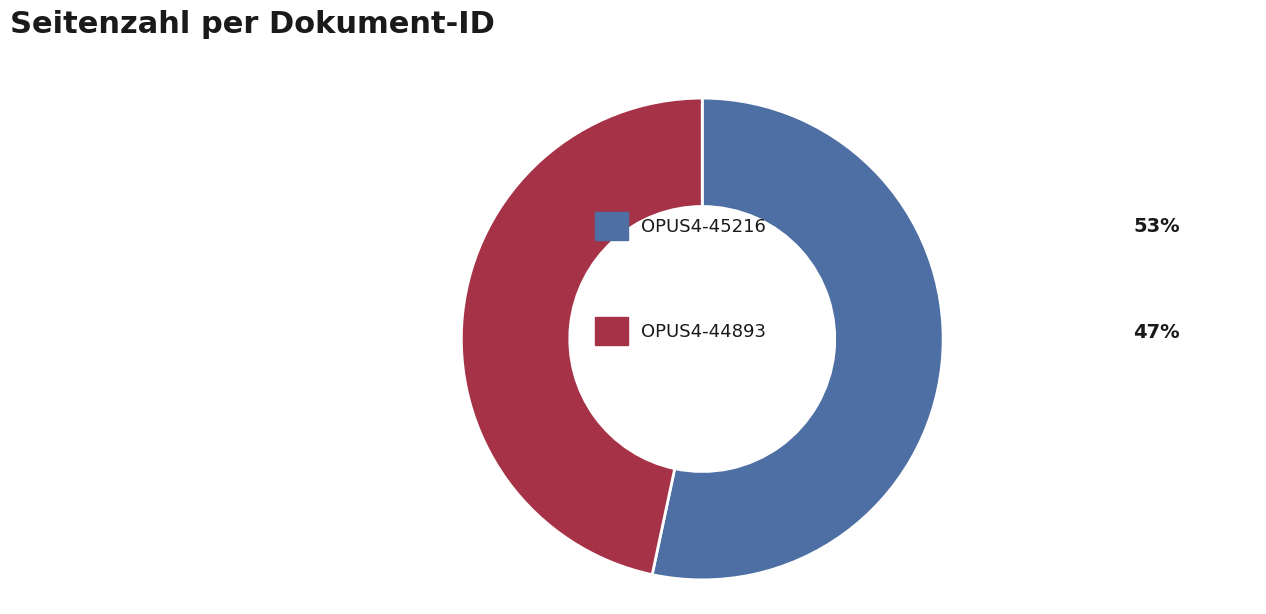

Is there any slice that represents more than half of the pie?

Yes